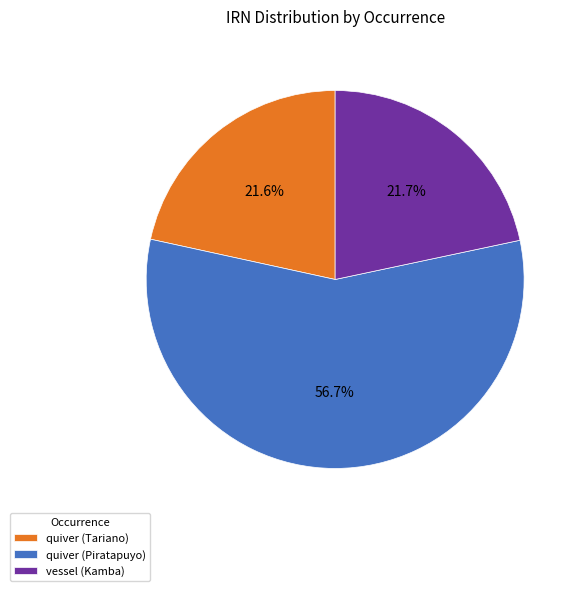

To the nearest percent, what is the average slice percentage?

33%